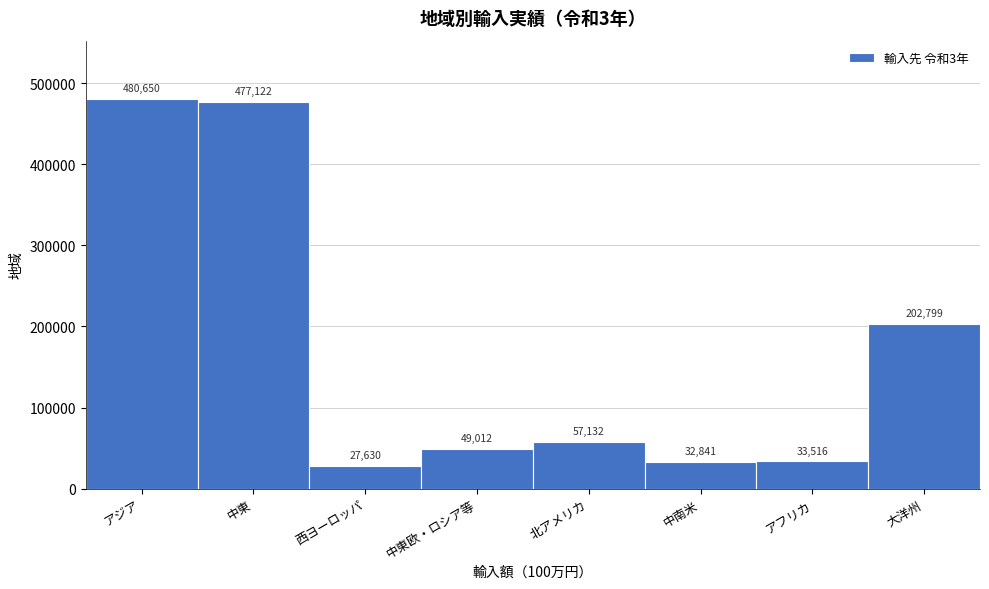

Reading right to left, list all the values displayed in this chart.

大洋州=202799	アフリカ=33516	中南米=32841	北アメリカ=57132	中東欧・ロシア等=49012	西ヨーロッパ=27630	中東=477122	アジア=480650